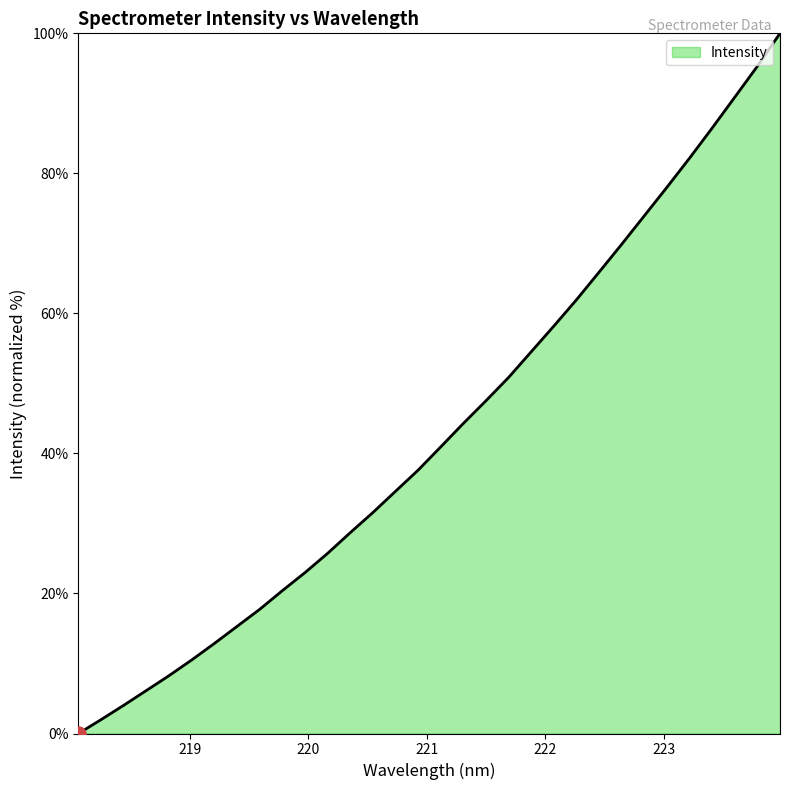

What is the difference between the maximum and minimum values?

100.0